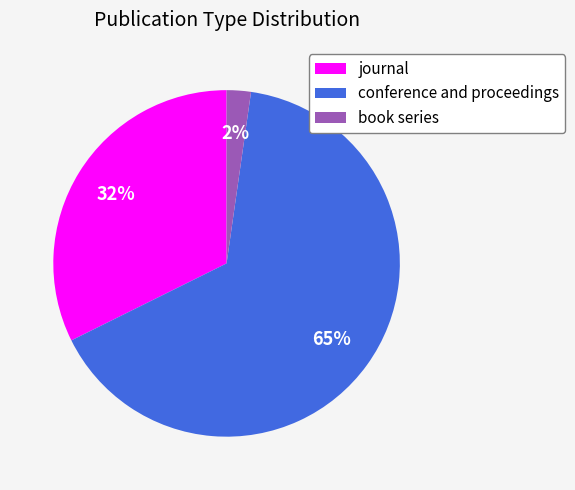

How many segments does this pie chart have?

3